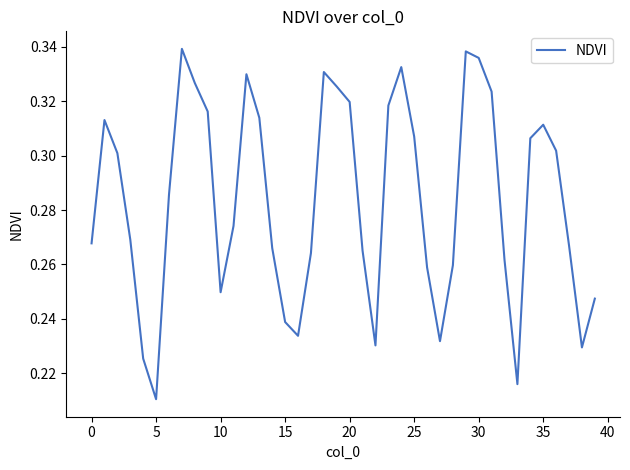

What is the sum of all values?

11.3